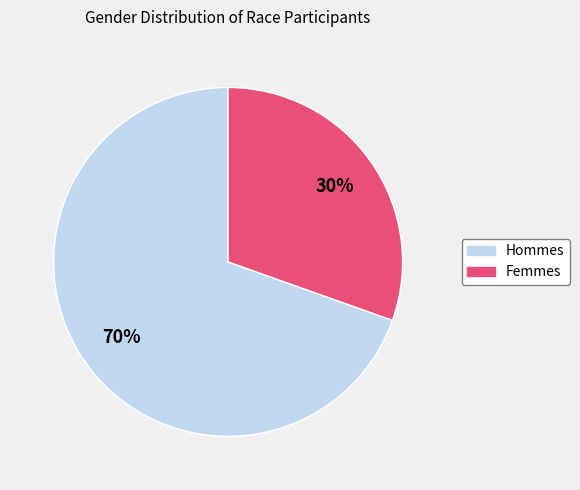

Count the number of slices in the pie.

2